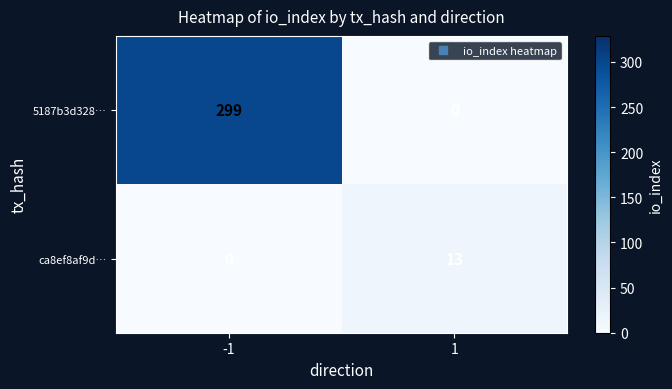

Reading left to right, transcribe all the data shown in this chart.

5187b3d328…: -1=299	1=0
ca8ef8af9d…: -1=0	1=13